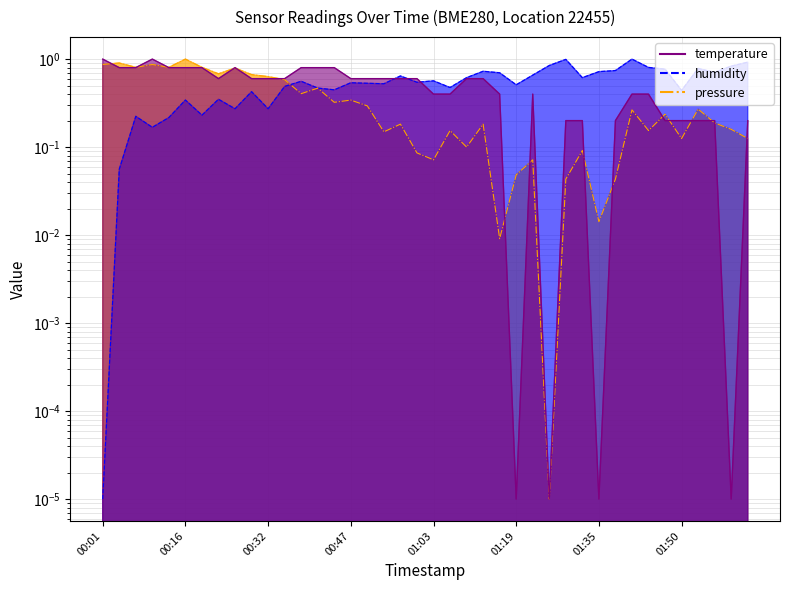

At which category does the chart reach its minimum across all series?

01:25